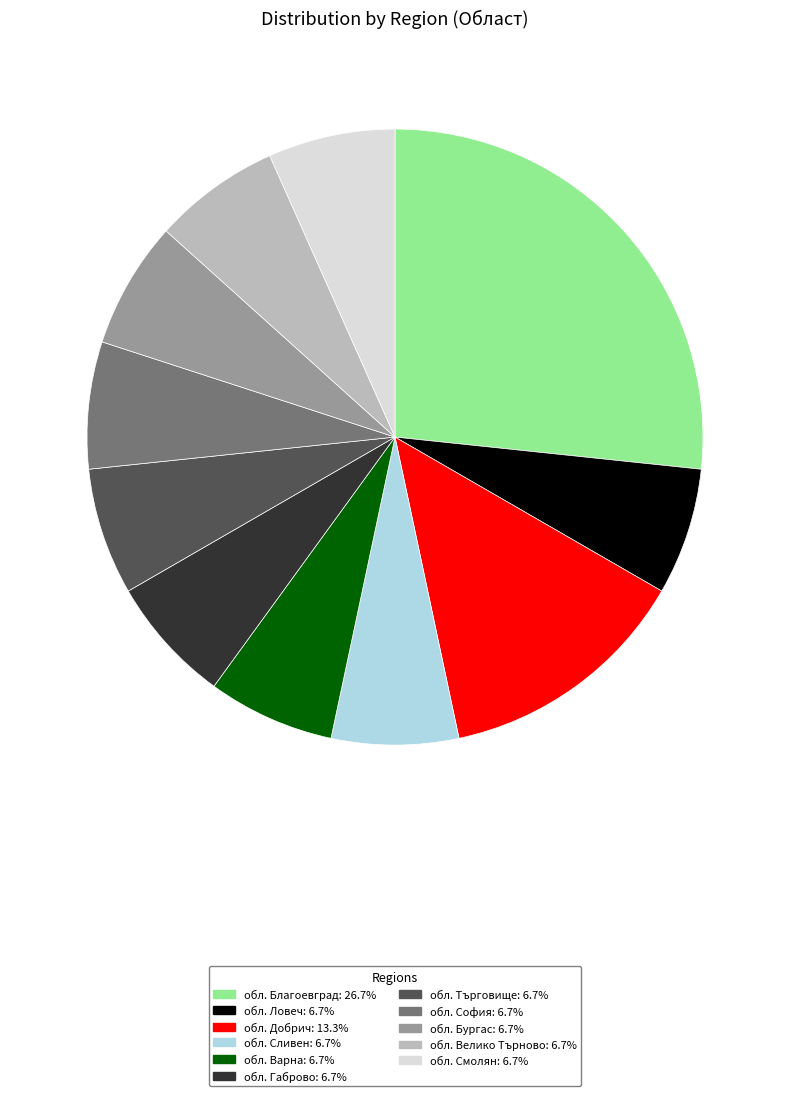

Does any single category account for the majority?

No